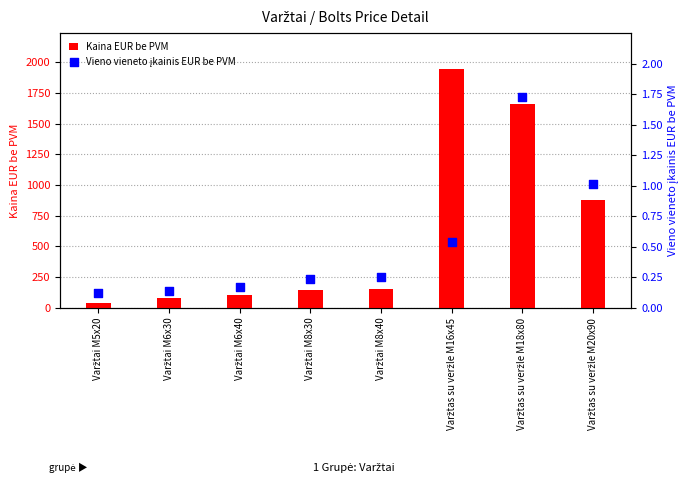

At how many categories does at least one series exceed 933?

2